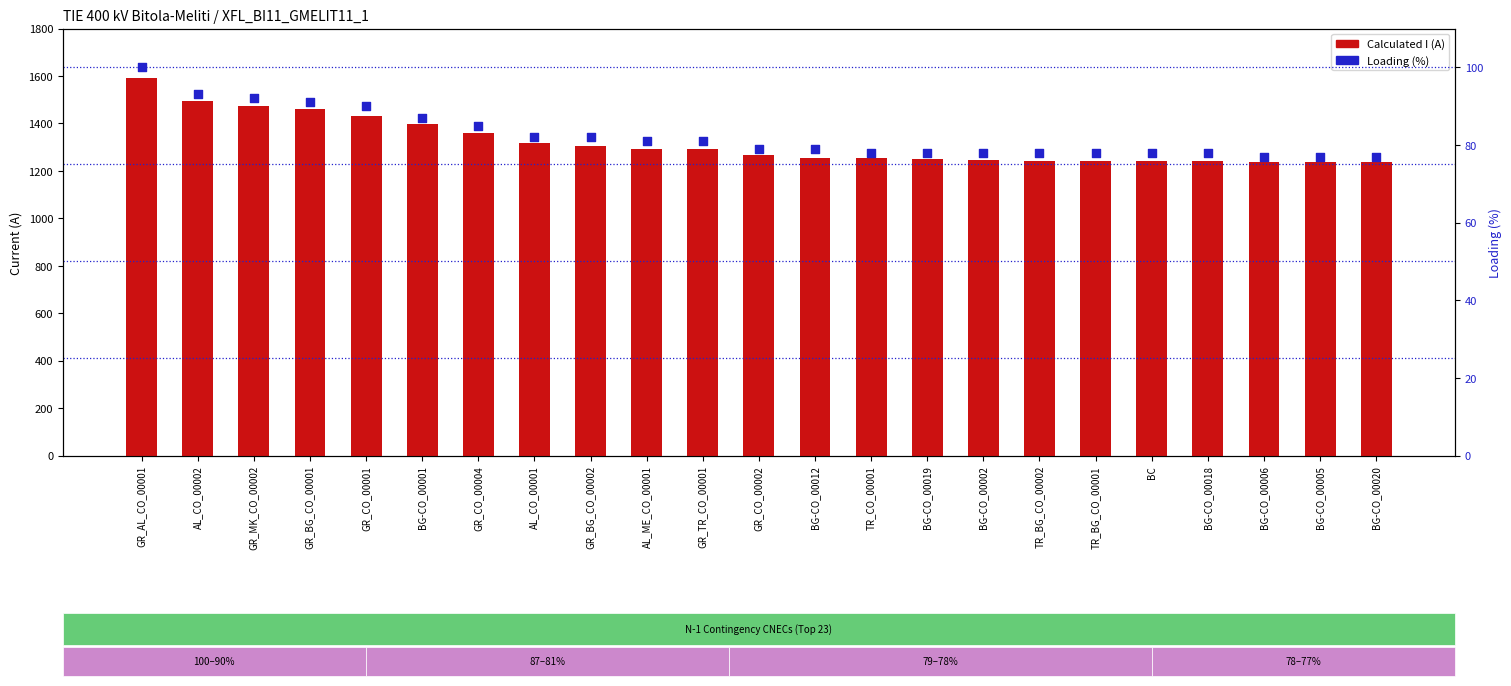

At which category is the sum across all series the highest?

GR_AL_CO_00001